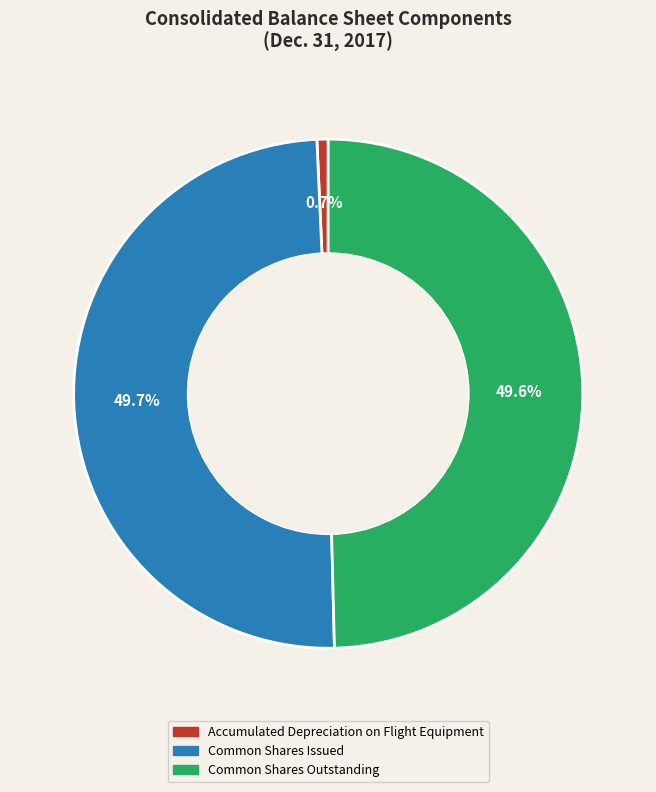

Does Accumulated Depreciation on Flight Equipment represent more than half of the total?

No